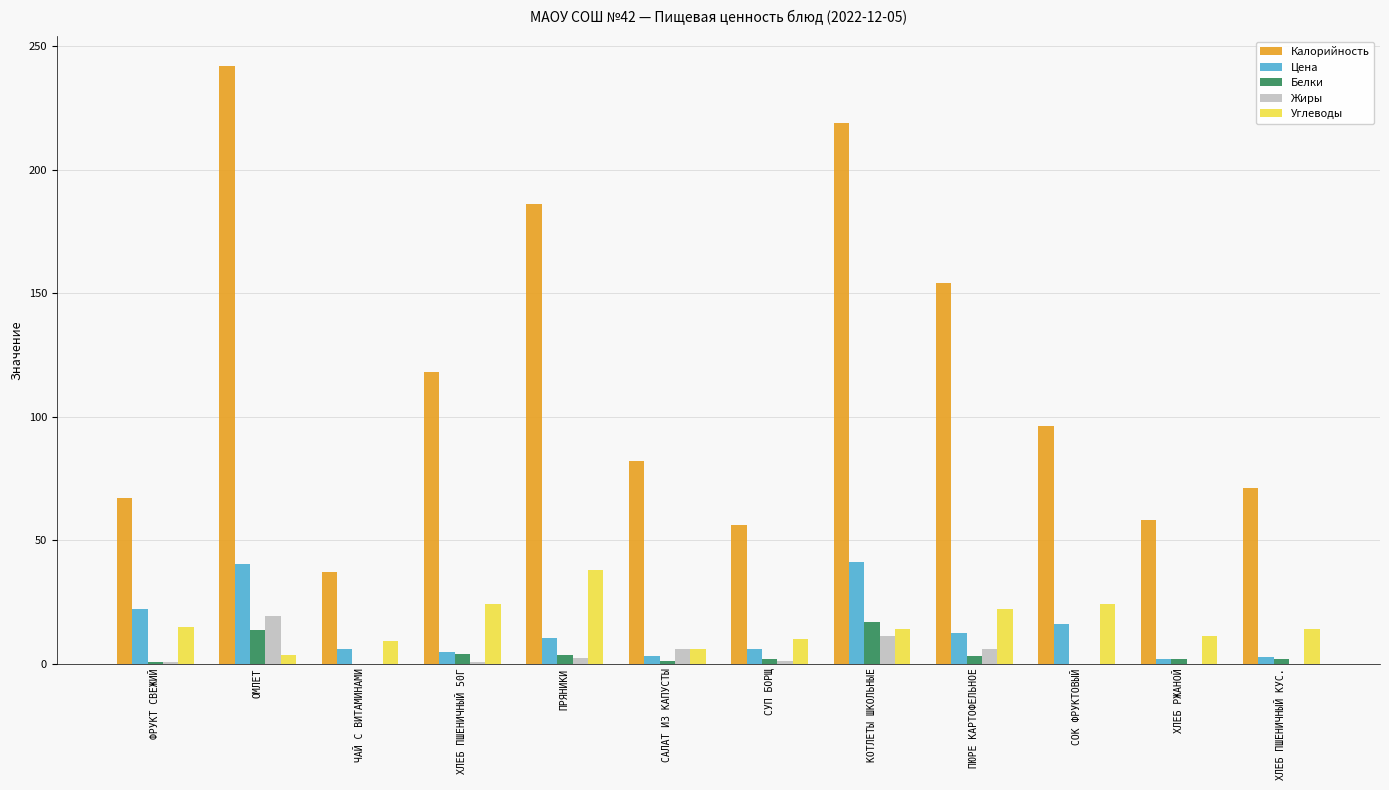

Are the bars grouped side by side (vs. stacked)?

Yes